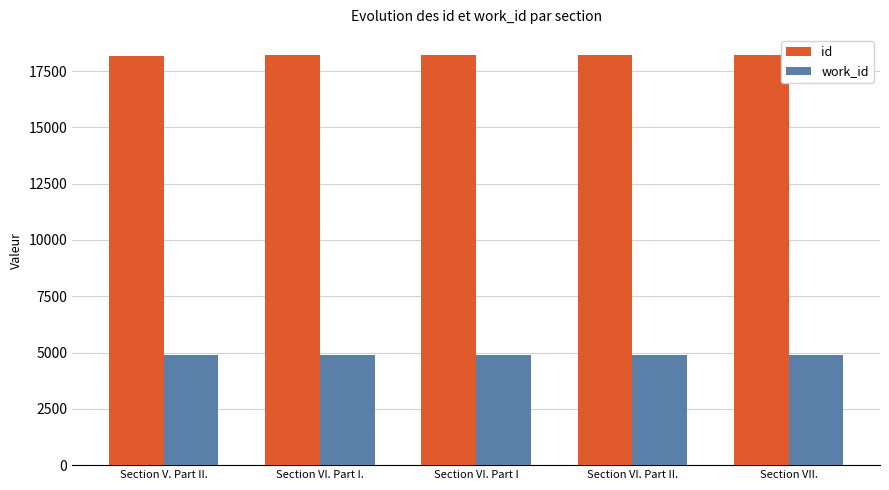

Is it true that work_id equals 4873 at Section VII.?

True